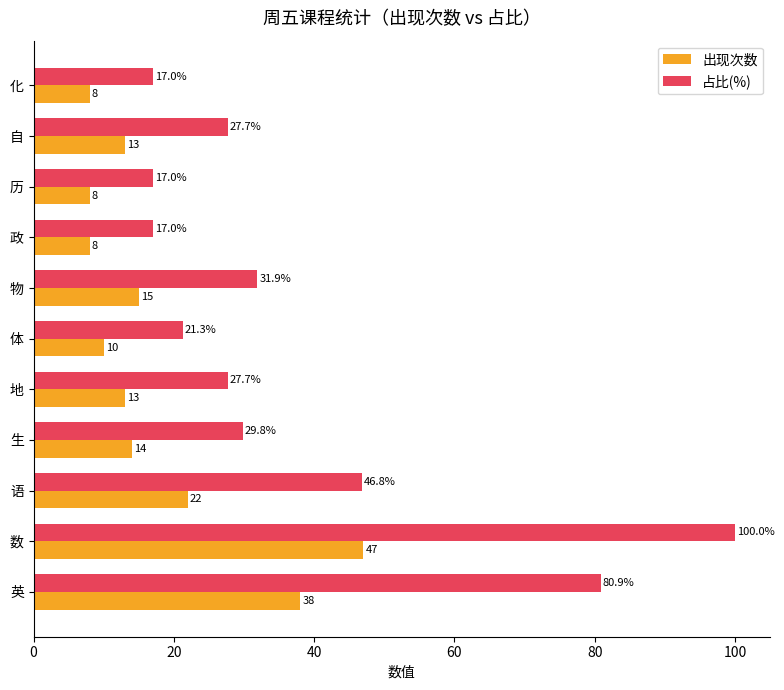

Between 体 and 政, which series saw the biggest shift?

占比(%)